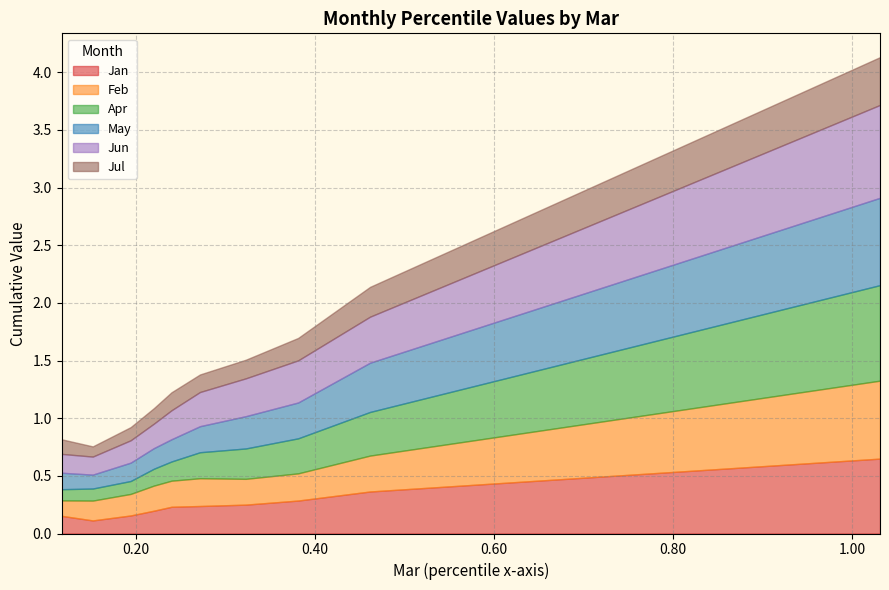

Reading left to right, what are all the values shown in this chart?

Jan: pct05=0.2	pct15=0.1	pct25=0.2	pct35=0.2	pct45=0.2	pct55=0.2	pct65=0.3	pct75=0.3	pct85=0.4	pct95=0.6
Feb: pct05=0.1	pct15=0.2	pct25=0.2	pct35=0.2	pct45=0.2	pct55=0.2	pct65=0.2	pct75=0.2	pct85=0.3	pct95=0.7
Apr: pct05=0.1	pct15=0.1	pct25=0.1	pct35=0.1	pct45=0.2	pct55=0.2	pct65=0.3	pct75=0.3	pct85=0.4	pct95=0.8
May: pct05=0.1	pct15=0.1	pct25=0.2	pct35=0.2	pct45=0.2	pct55=0.2	pct65=0.3	pct75=0.3	pct85=0.4	pct95=0.8
Jun: pct05=0.2	pct15=0.2	pct25=0.2	pct35=0.2	pct45=0.3	pct55=0.3	pct65=0.3	pct75=0.4	pct85=0.4	pct95=0.8
Jul: pct05=0.1	pct15=0.1	pct25=0.1	pct35=0.1	pct45=0.2	pct55=0.2	pct65=0.2	pct75=0.2	pct85=0.3	pct95=0.4